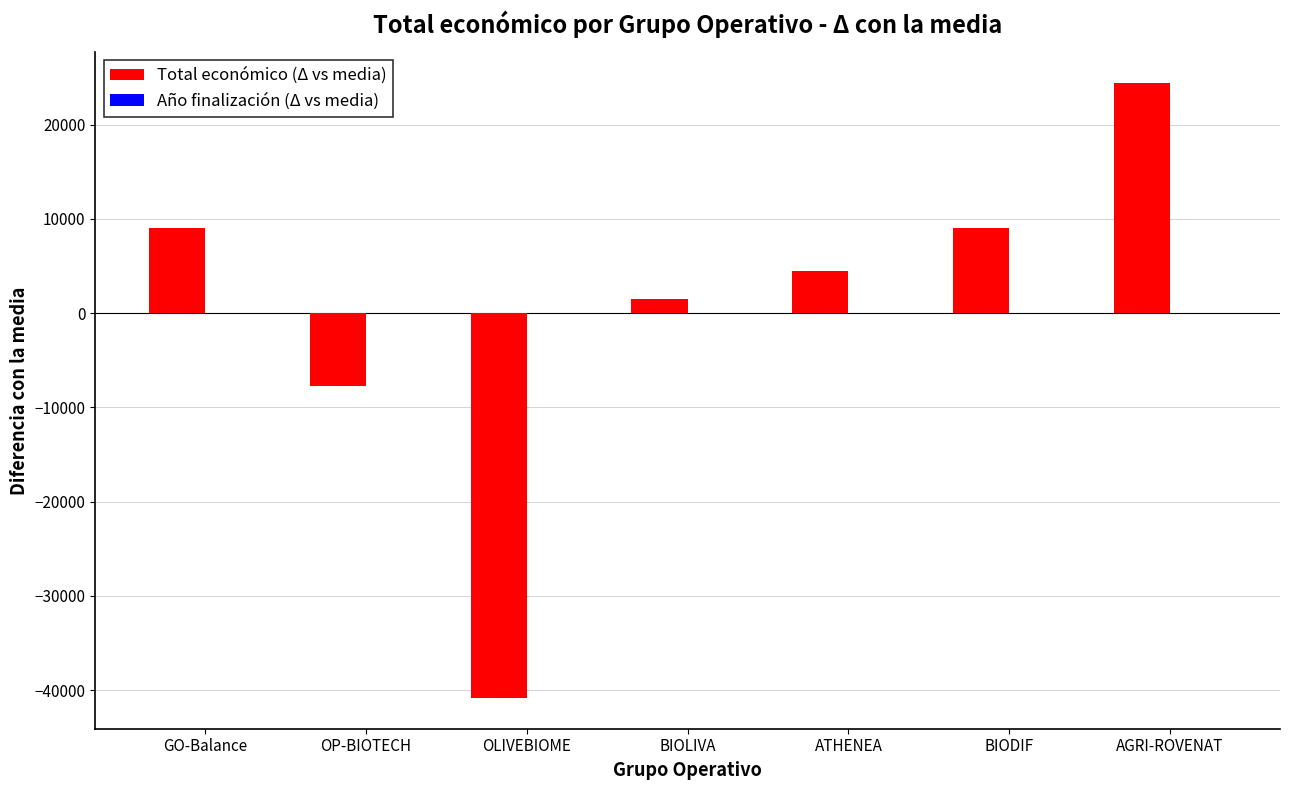

At which label does Total económico (Δ vs media) reach its peak?

AGRI-ROVENAT